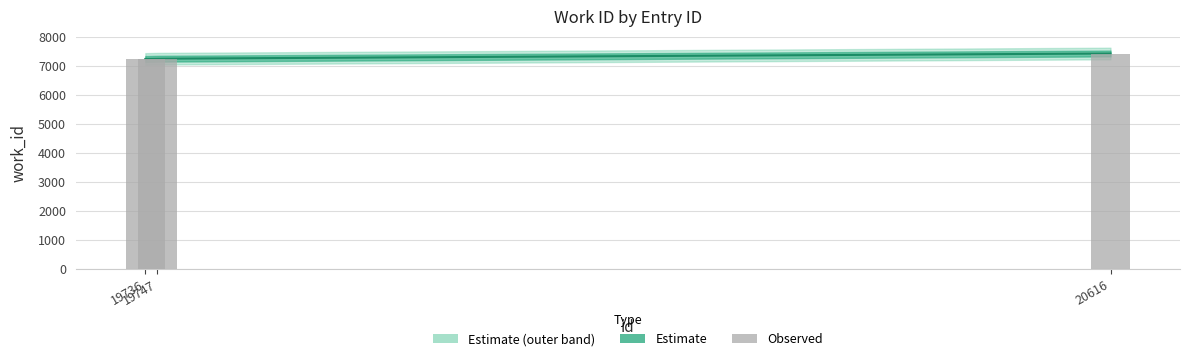

At which category does the chart reach its minimum across all series?

19736